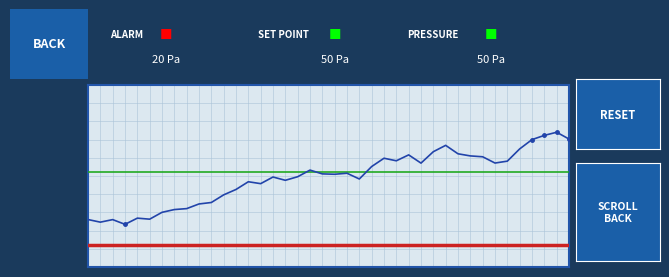

What is the change in value from 00:53 to 01:00?

+2.1